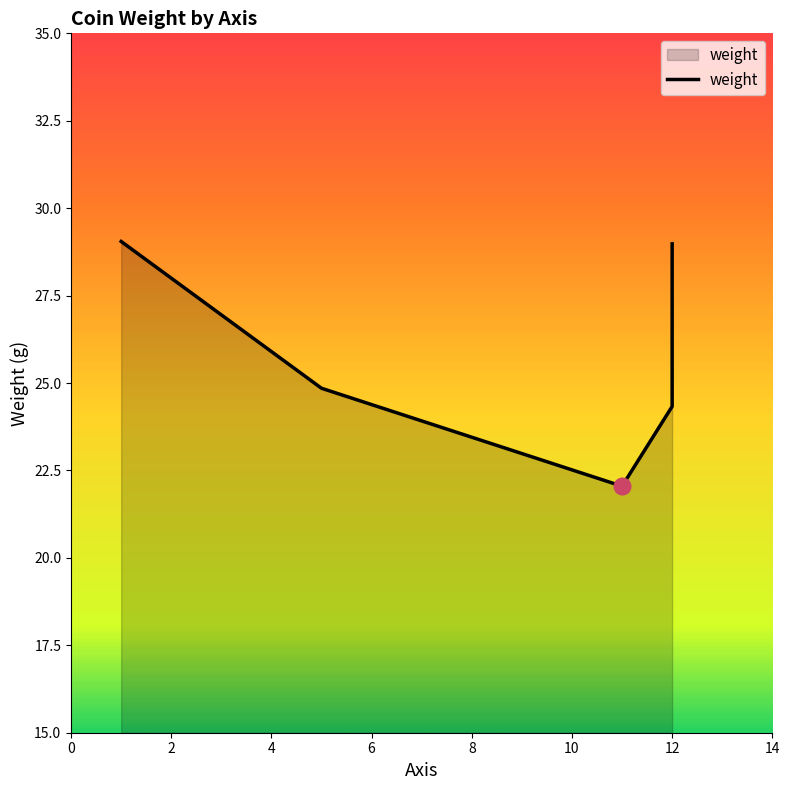

What is the value of the 3rd point from the left?

22.1